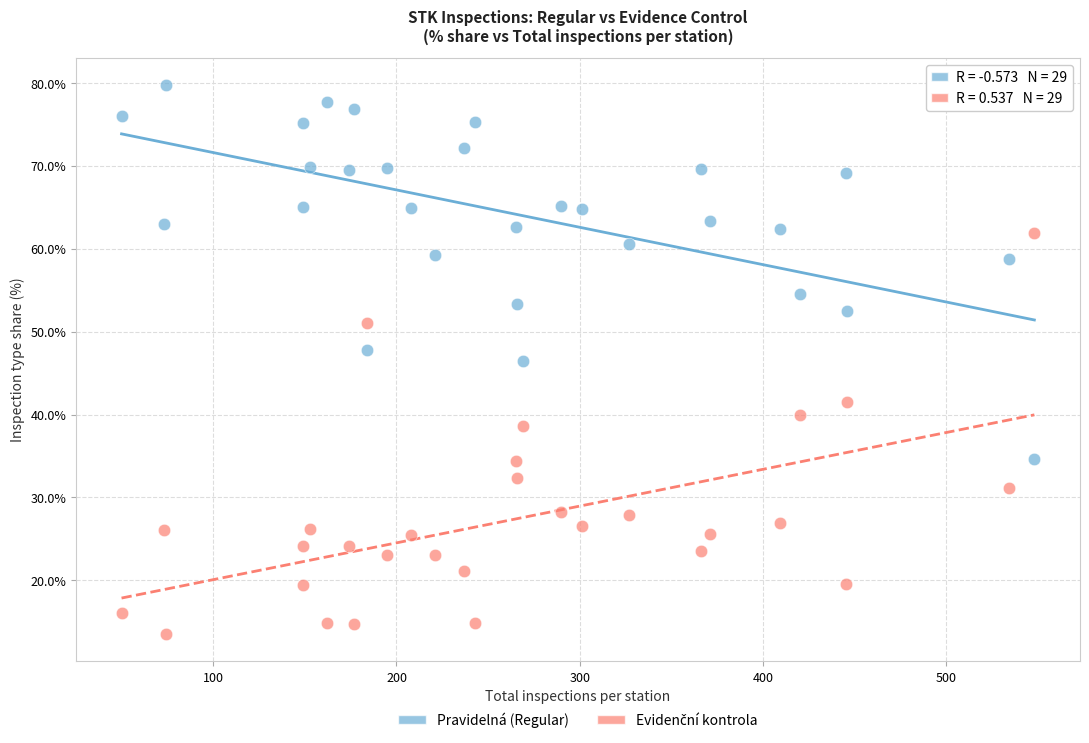

Which series reaches the maximum Y coordinate?

Pravidelná (Regular)